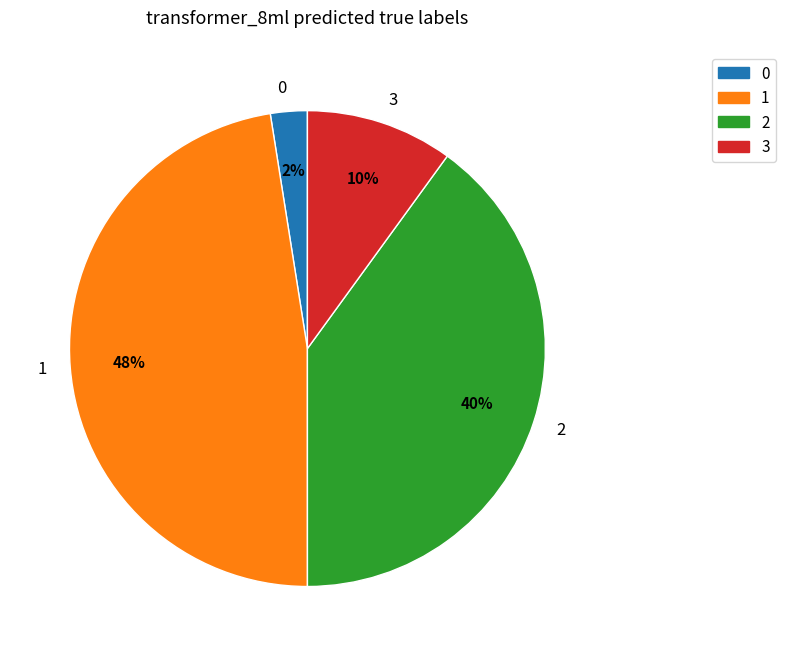

Does any single category account for the majority?

No